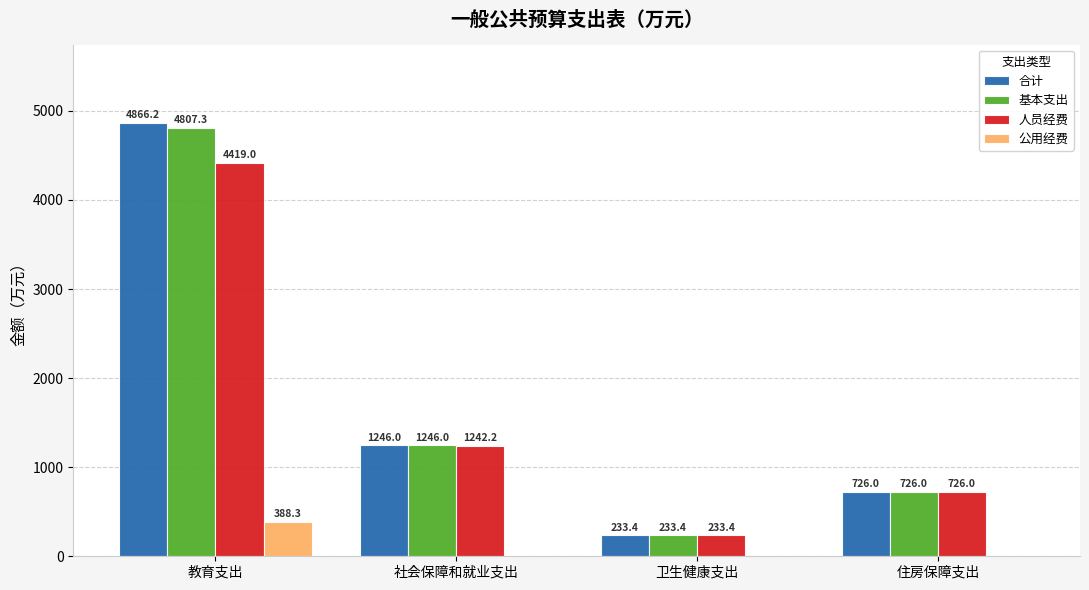

Reading left to right, what are all the values shown in this chart?

合计: 4866.2	1246.0	233.4	726.0
基本支出: 4807.3	1246.0	233.4	726.0
人员经费: 4419.0	1242.2	233.4	726.0
公用经费: 388.3	3.8	0.0	0.0